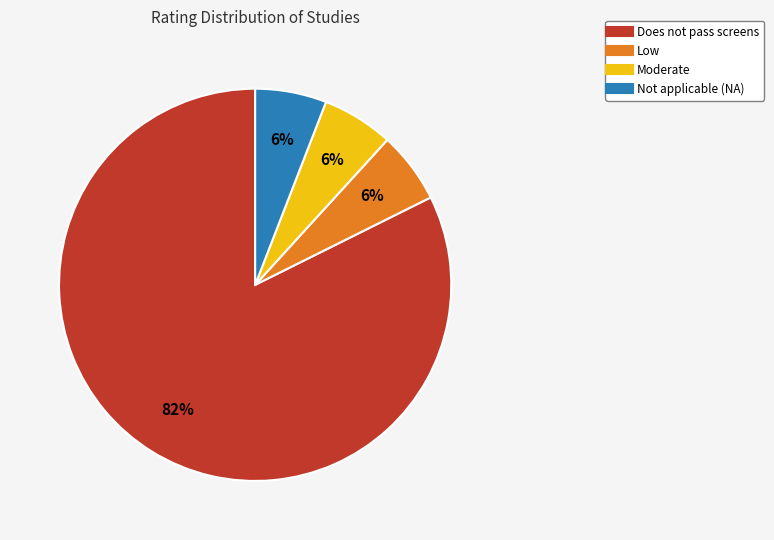

What is the majority slice?

Does not pass screens